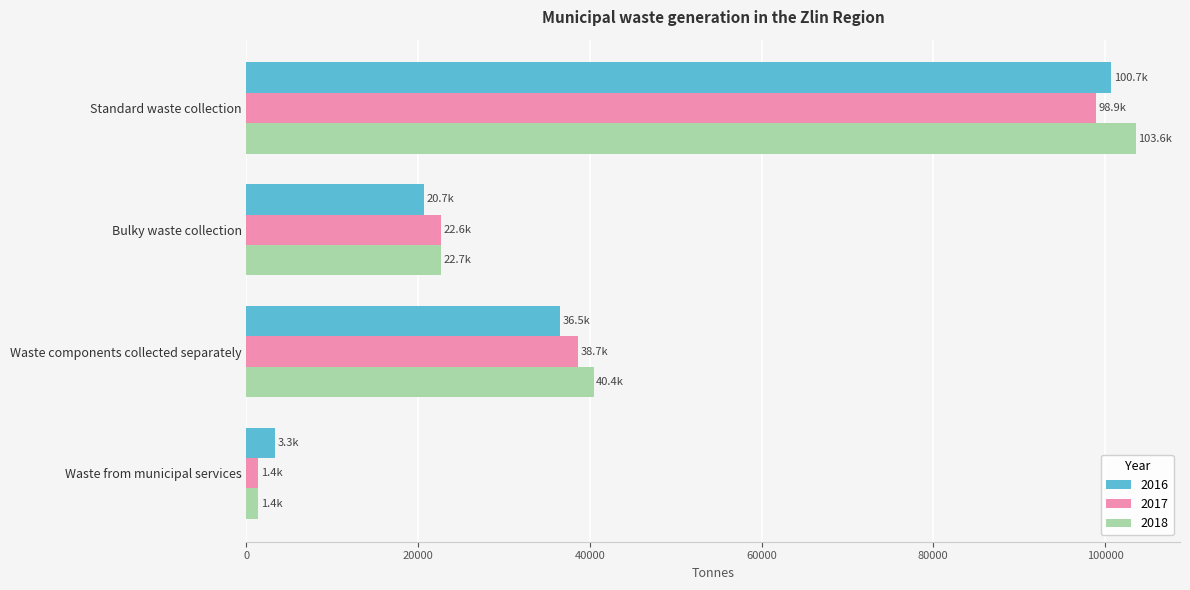

Between Standard waste collection and Bulky waste collection, which series saw the biggest shift?

2018